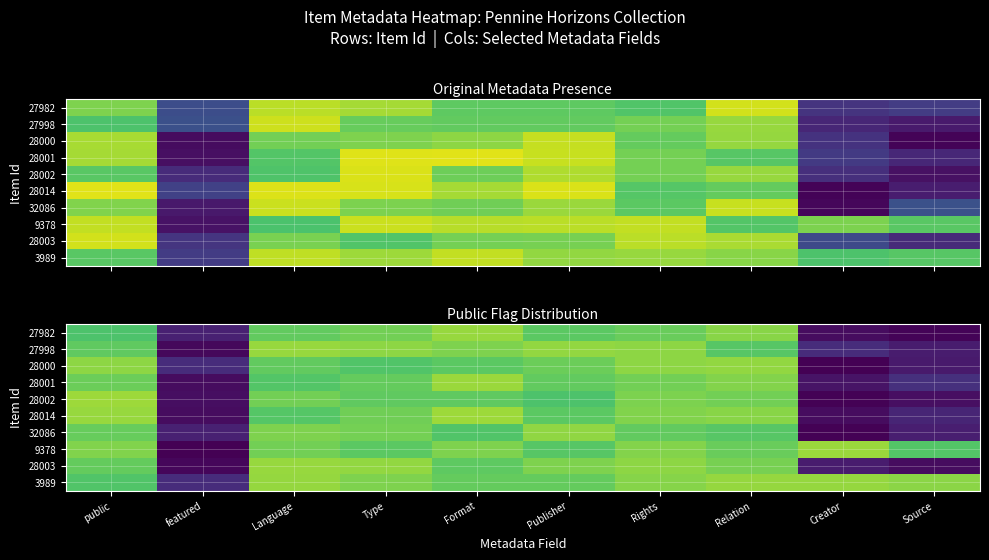

What is the difference between the highest and lowest values at Type?

0.2